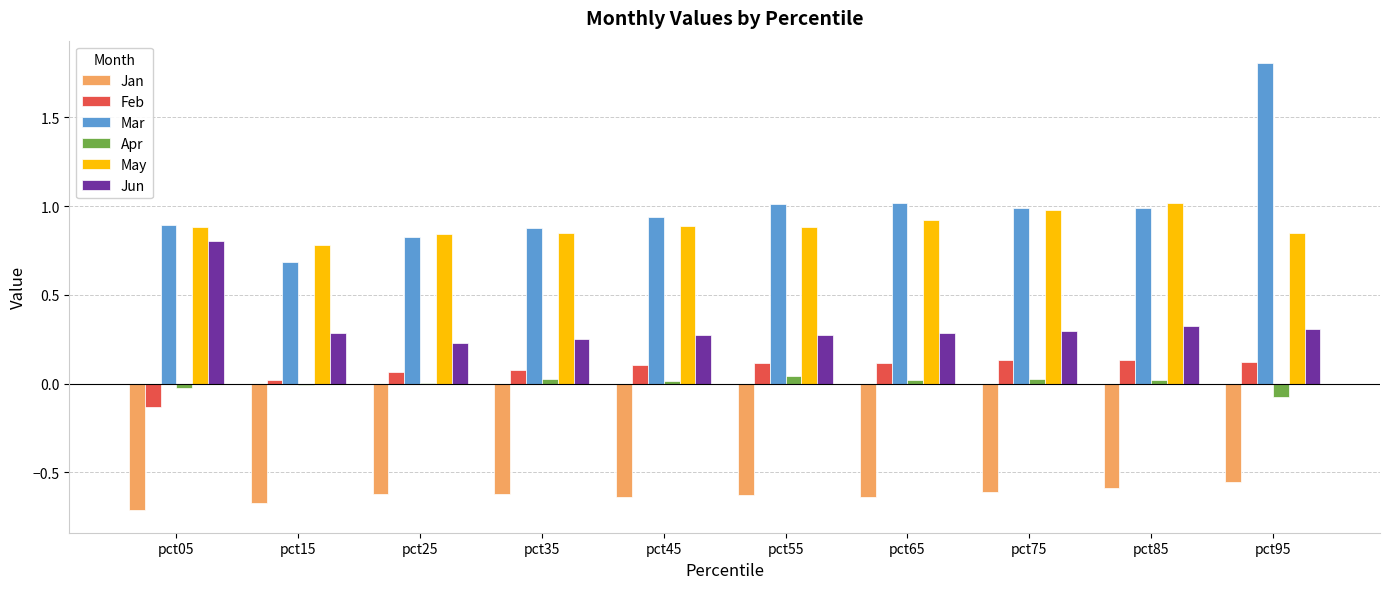

Between pct55 and pct95, which series saw the biggest shift?

Mar